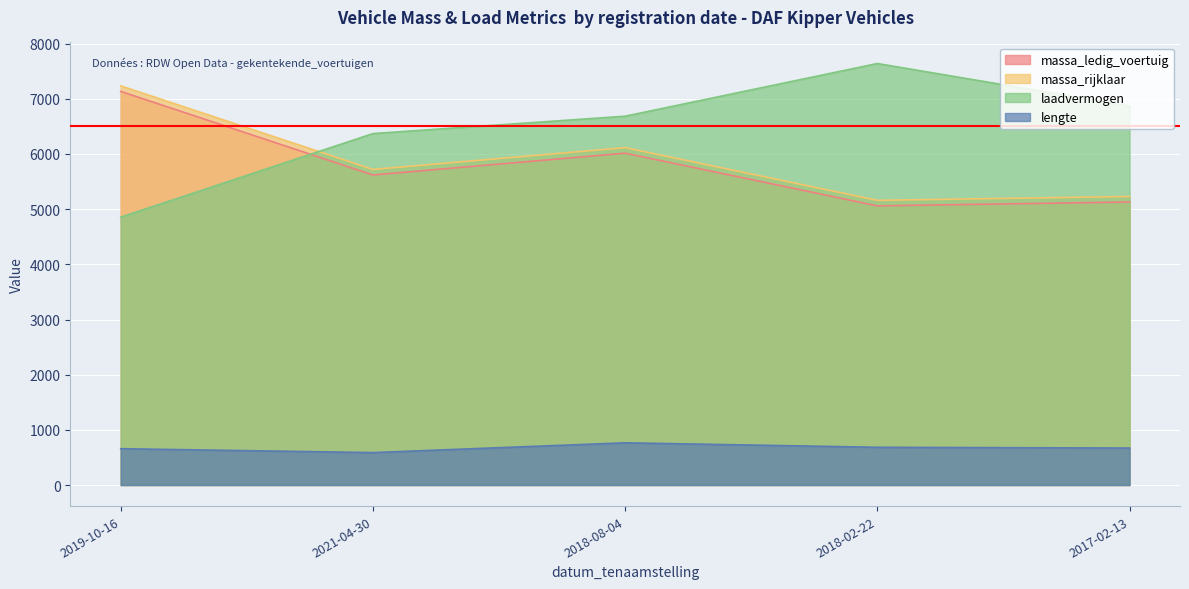

In lengte, how many points are higher than both neighbors (excluding endpoints)?

1